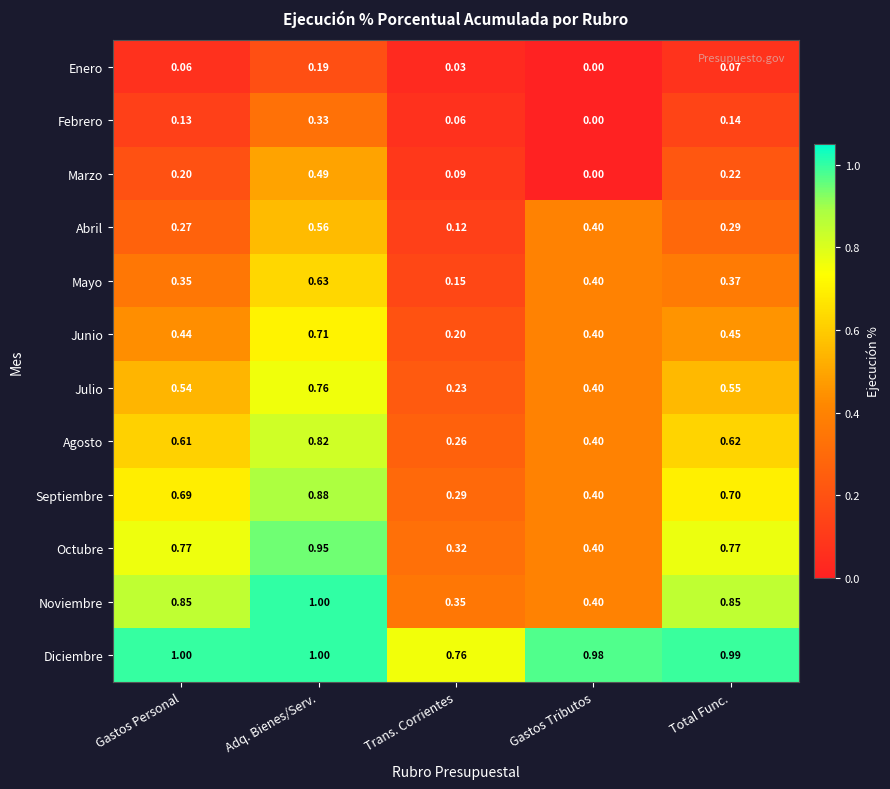

What is the total value across all series at Total Func.?

6.0